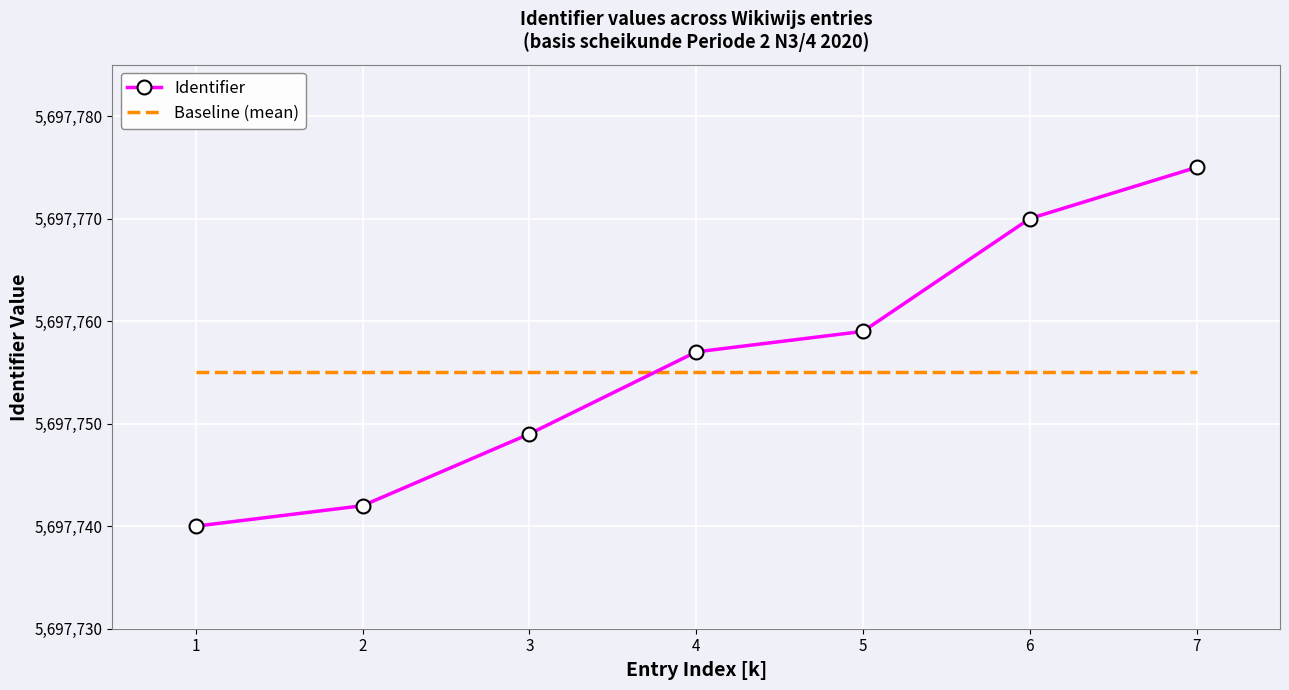

At which category is the sum across all series the highest?

7